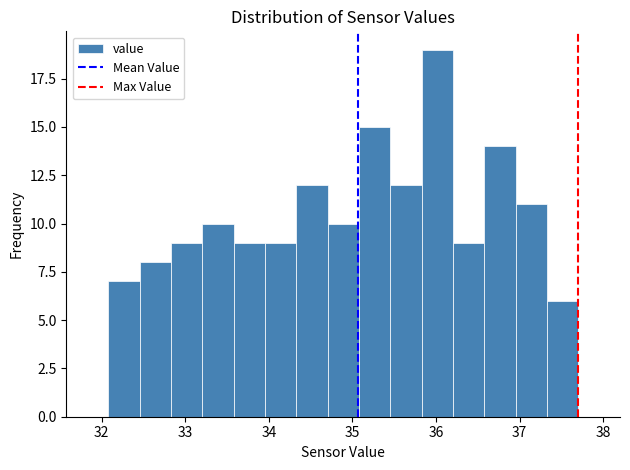

Read against the x-axis, roughly where is the centre of the tallest bar?

36.0